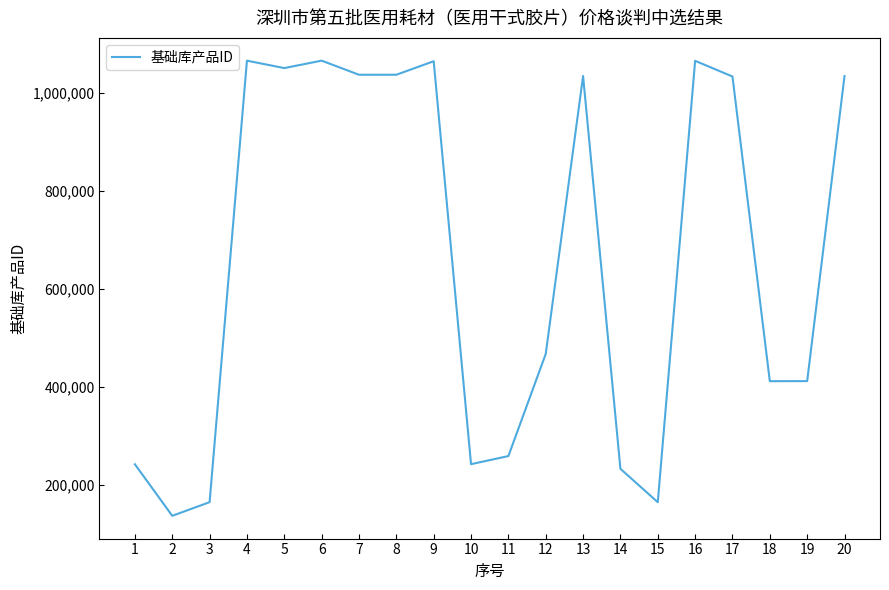

At which label does the data first exceed 1033908?

4